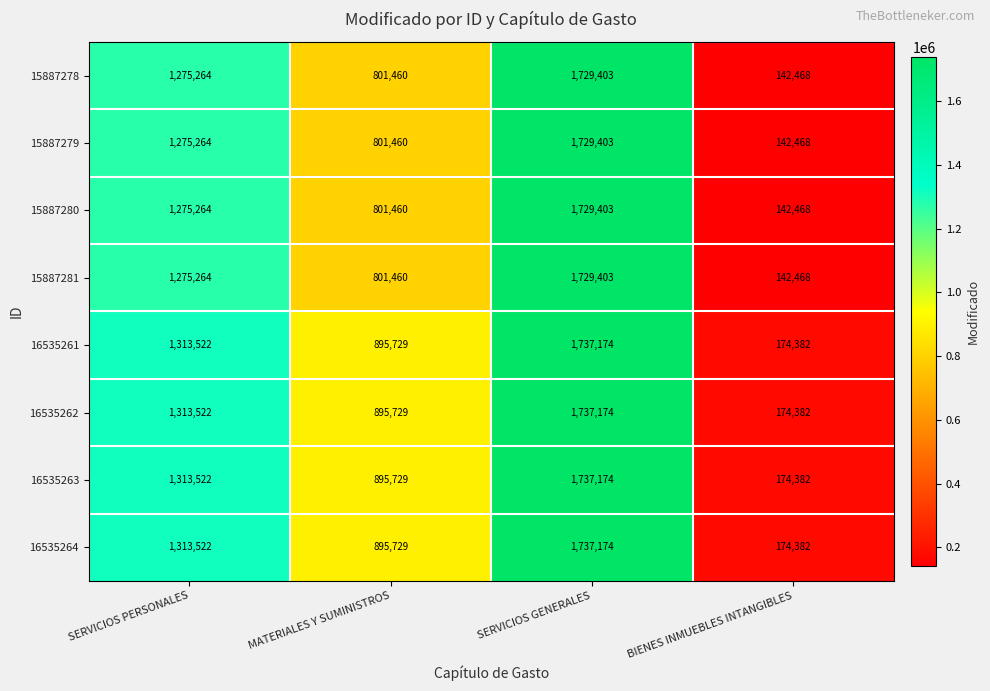

What is the greatest value displayed?

1737174